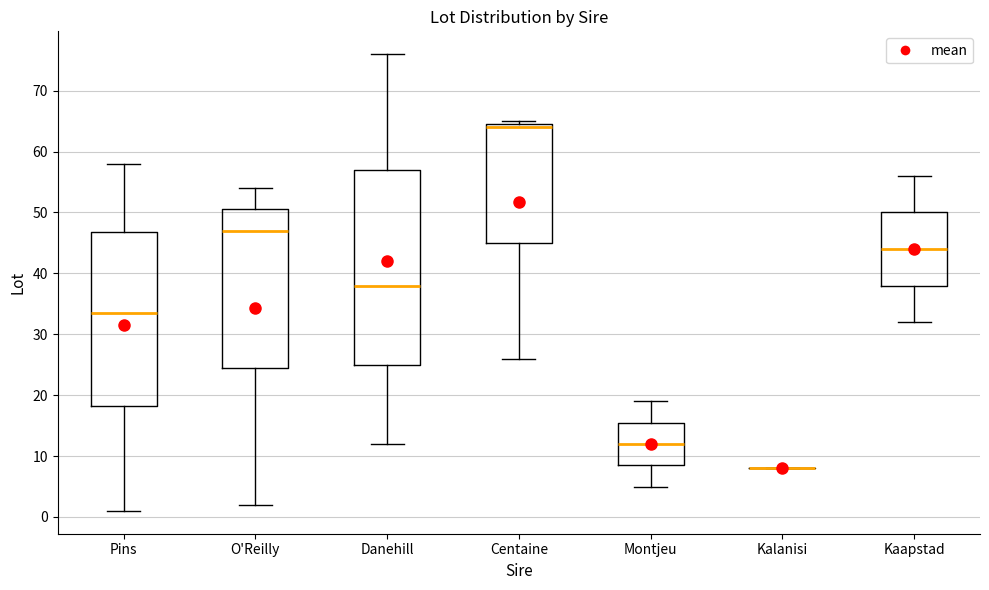

Comparing the boxes themselves (not the whiskers), which one is the tallest?

Danehill